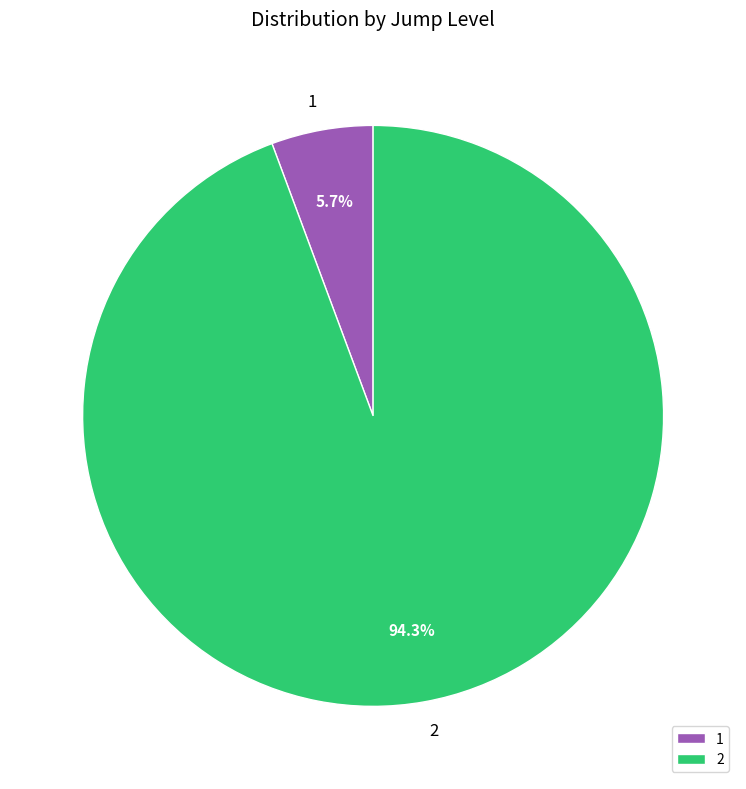

Rank the categories by value from lowest to highest.

1, 2